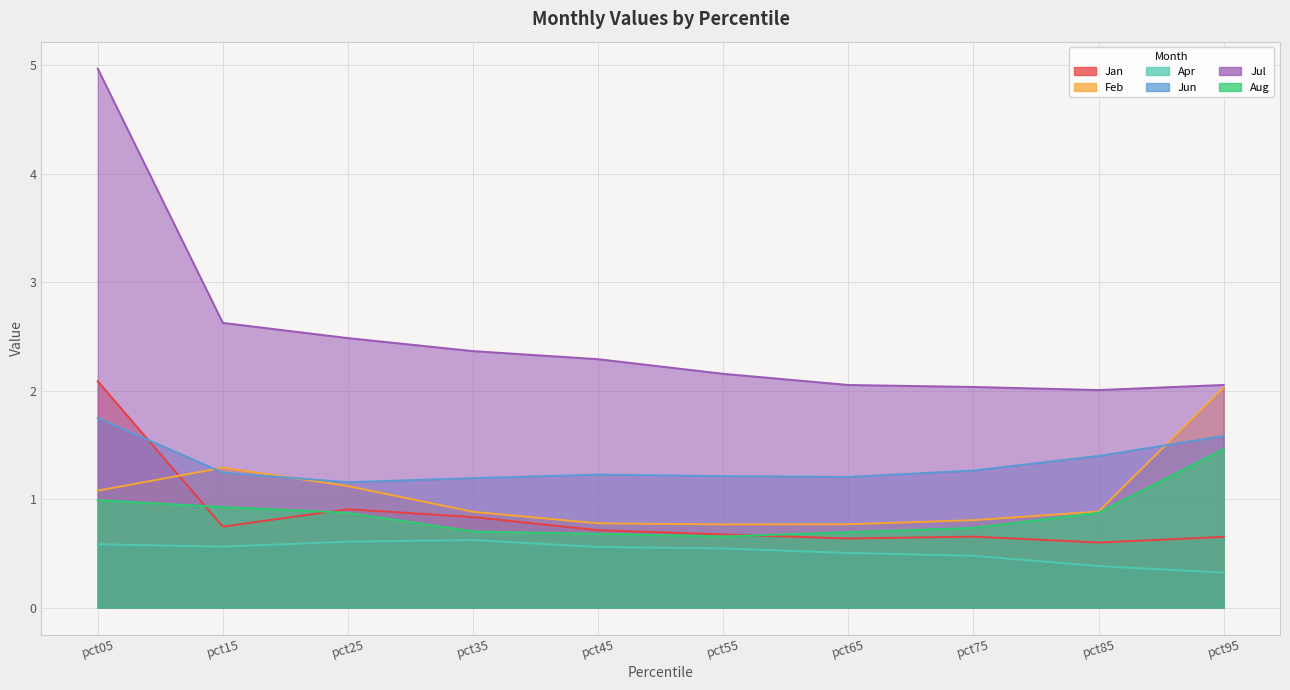

True or false: Apr and Jun cross at least once.

False